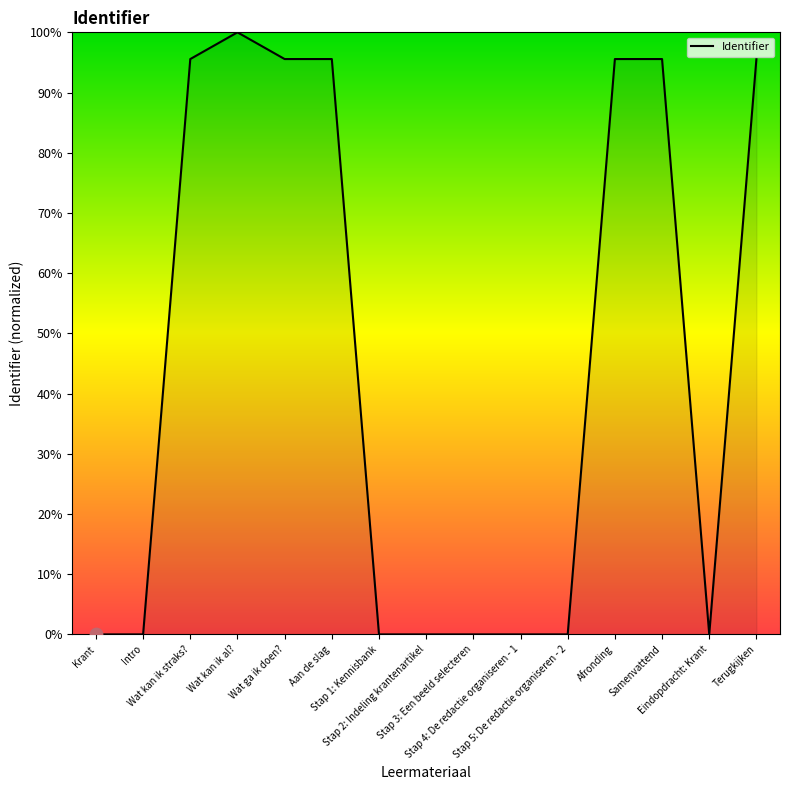

What is the change in value from Wat ga ik doen? to Stap 2: Indeling krantenartikel?

-95.6